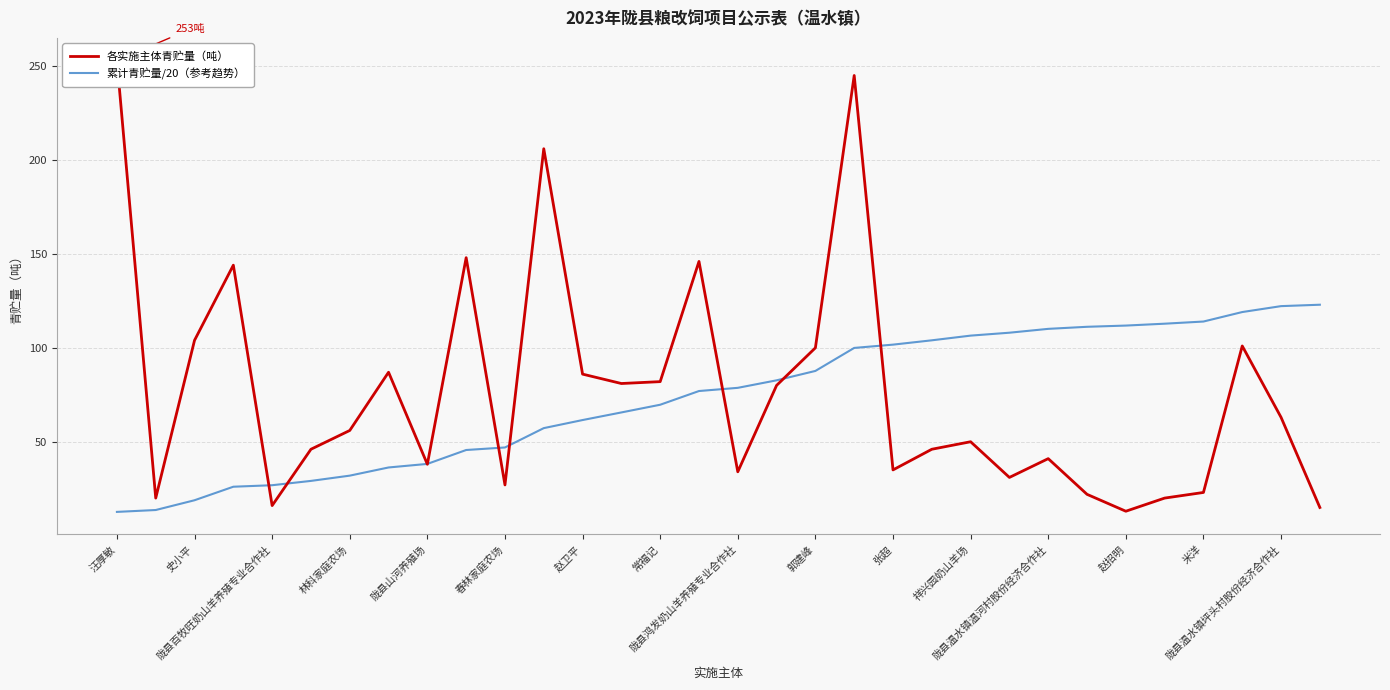

At how many categories does at least one series exceed 219?

2